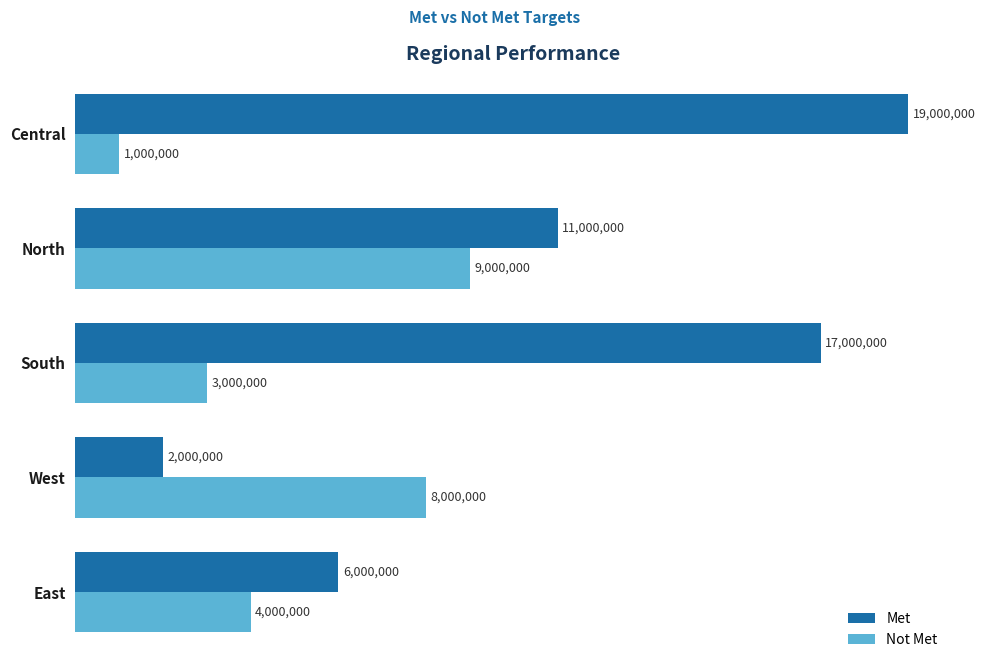

List the series in order of their overall mean, highest first.

Met, Not Met